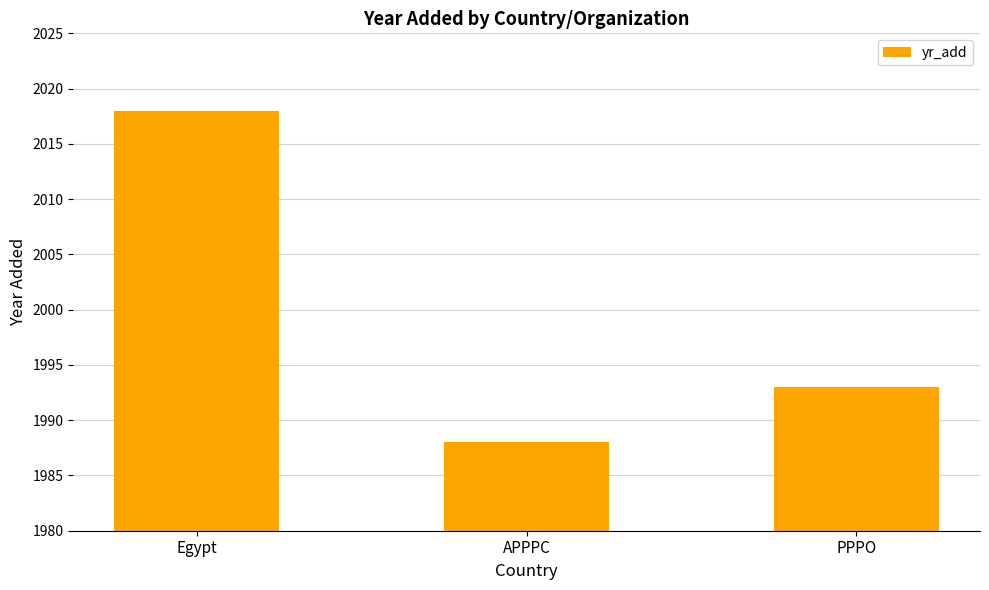

How many values are below 1993?

1